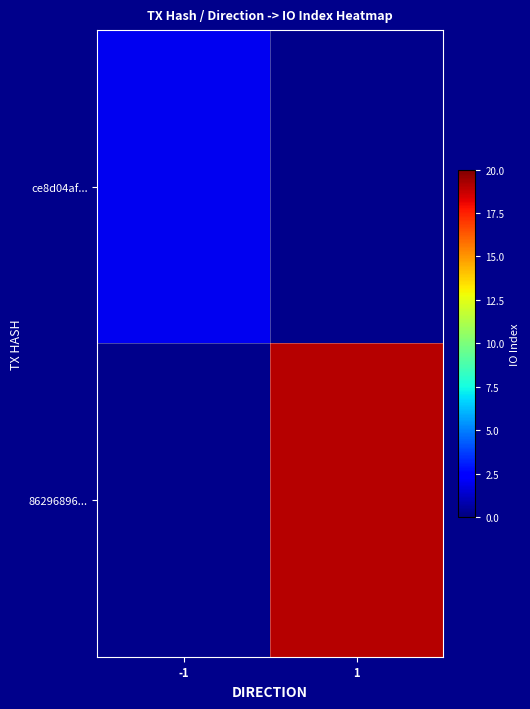

The value of ce8d04af... at -1 is 0.9. True or false?

False